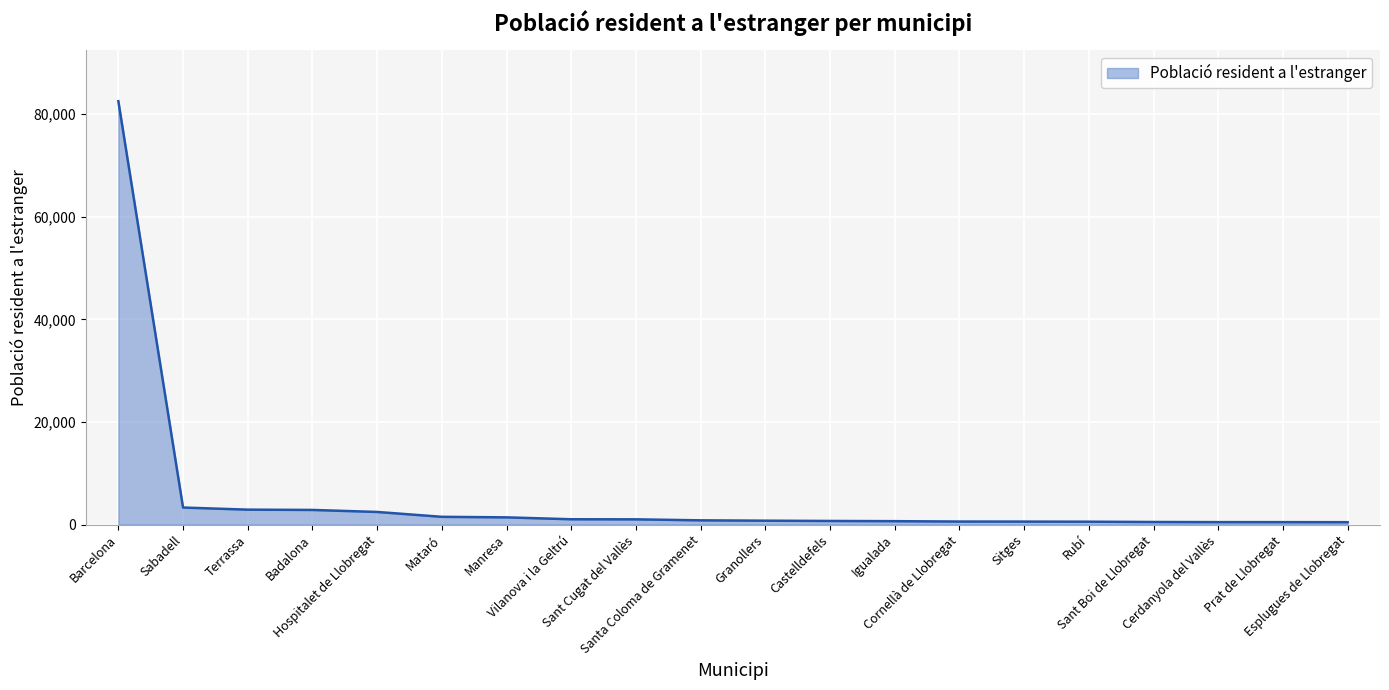

What is the difference between the maximum and minimum values?

82084